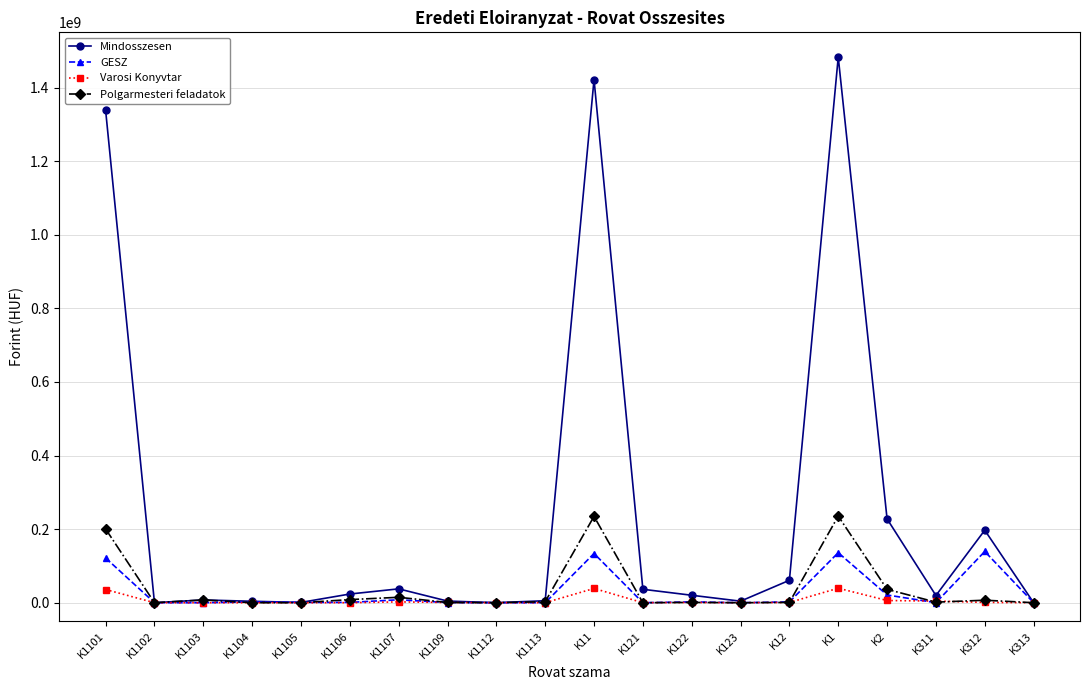

What is the label of the 11th point from the right?

K1113